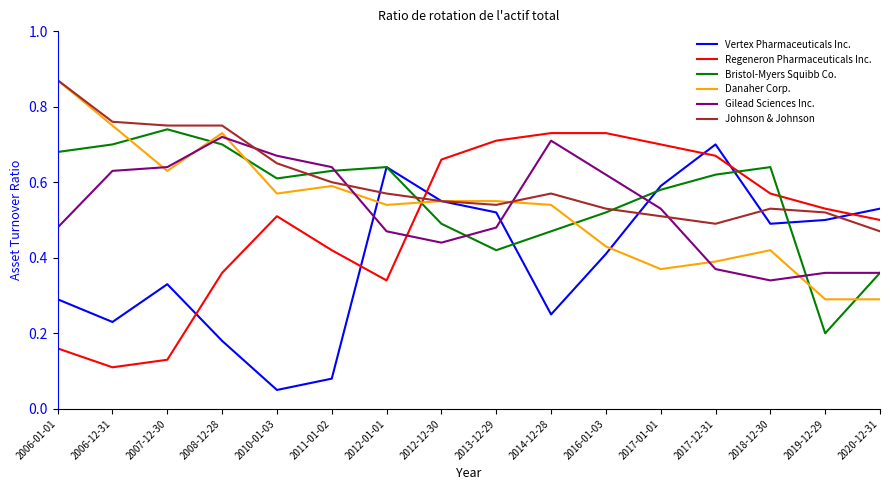

Which series changed the most between 2013-12-29 and 2019-12-29?

Danaher Corp.